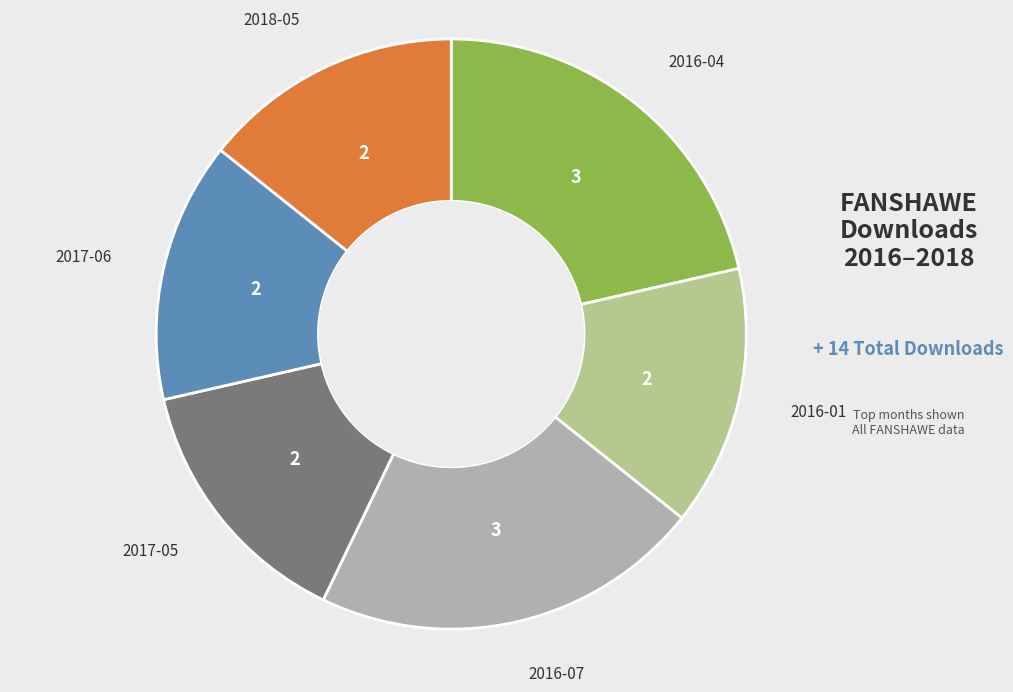

Does any single category account for the majority?

No